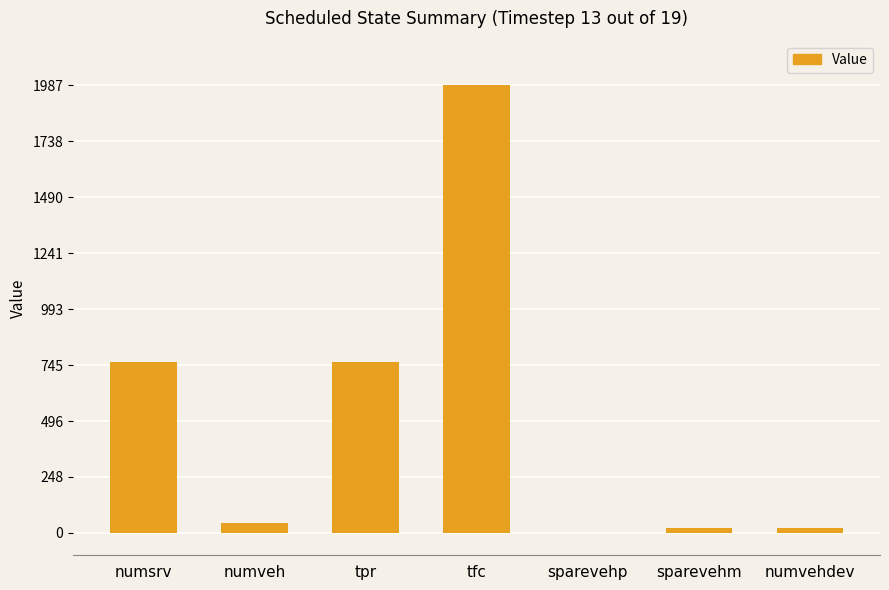

What value does the data have at tfc?

1987